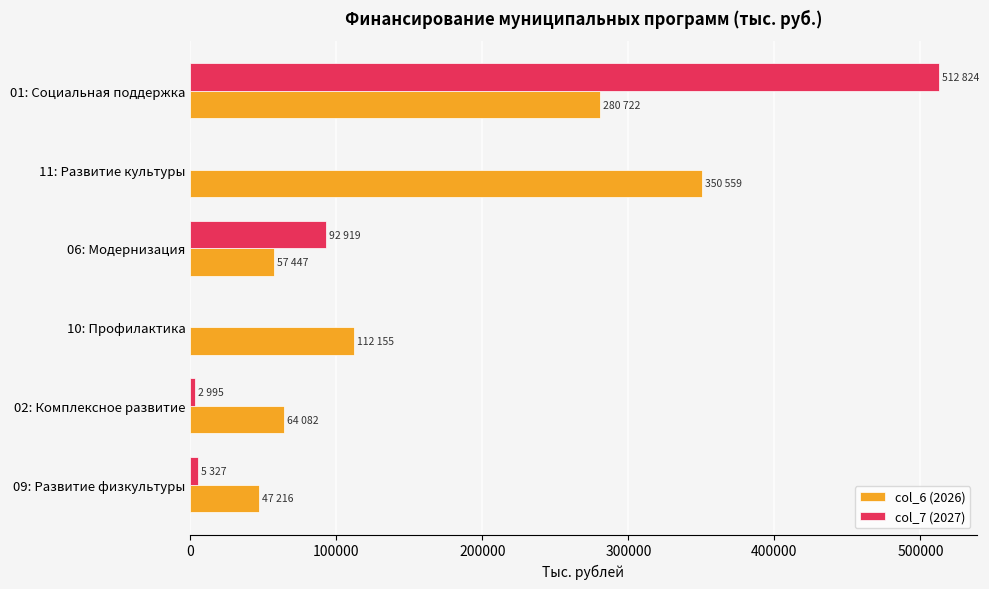

The value of col_6 (2026) at 11: Развитие культуры is 520241. True or false?

False